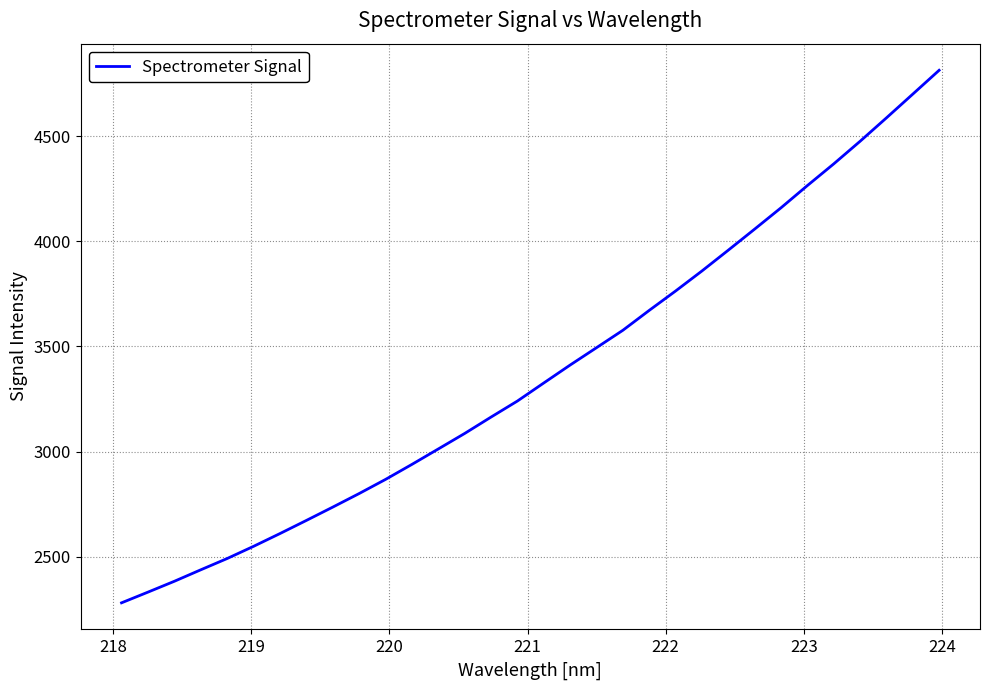

What is the minimum value shown in the chart?

2281.9